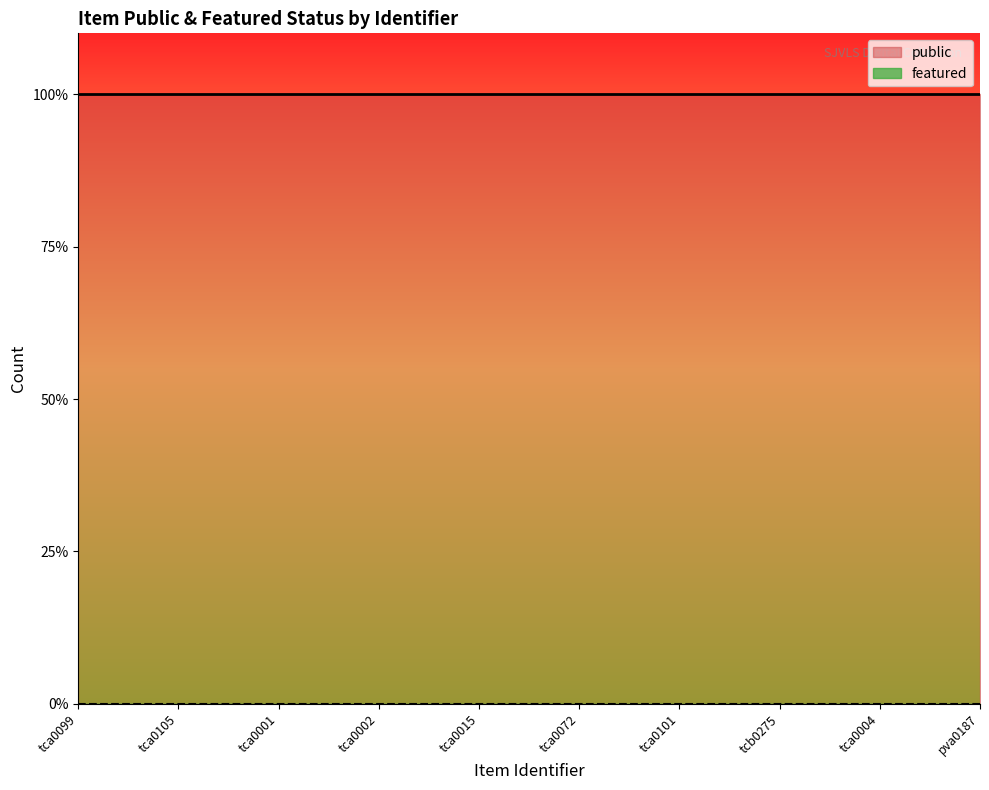

What is the sum of the public values at tca0072 and tca0004?

2